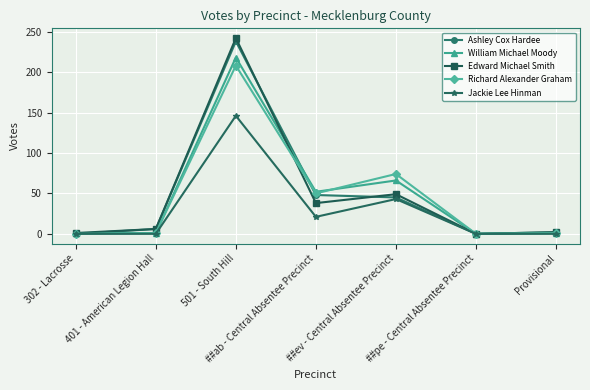

Which category has the highest value in the Jackie Lee Hinman series?

501 - South Hill